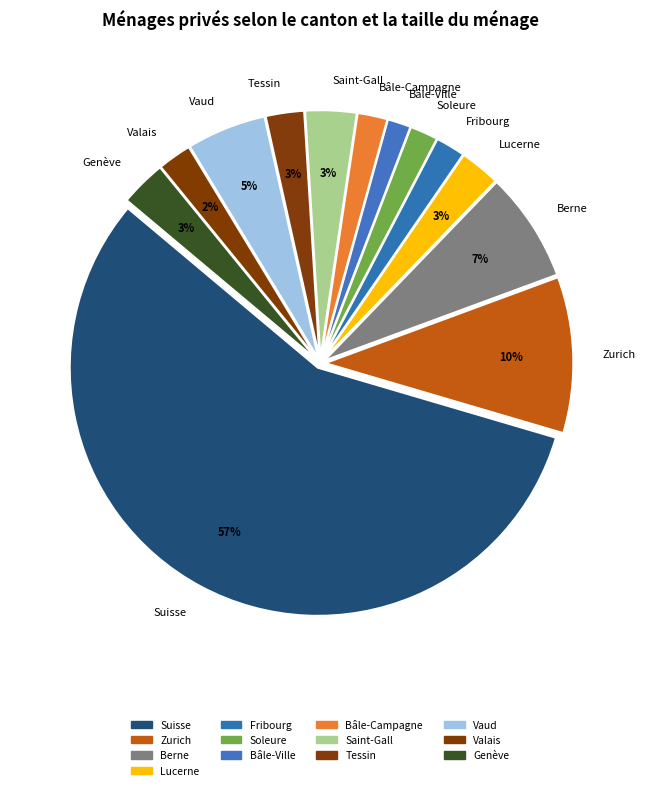

Which slice is the largest?

Suisse